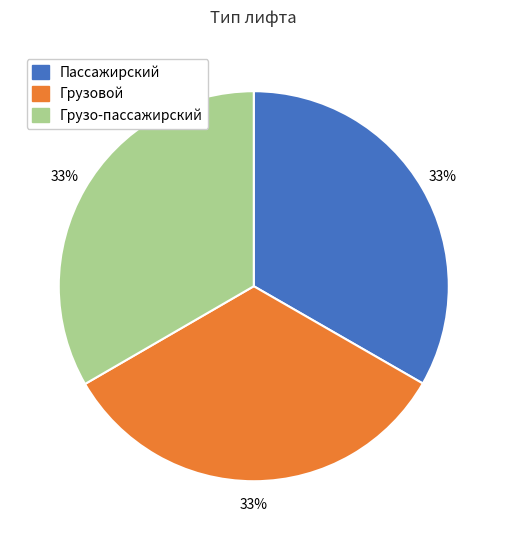

Approximately how many times larger is the value at Грузовой compared to Пассажирский?

1.0